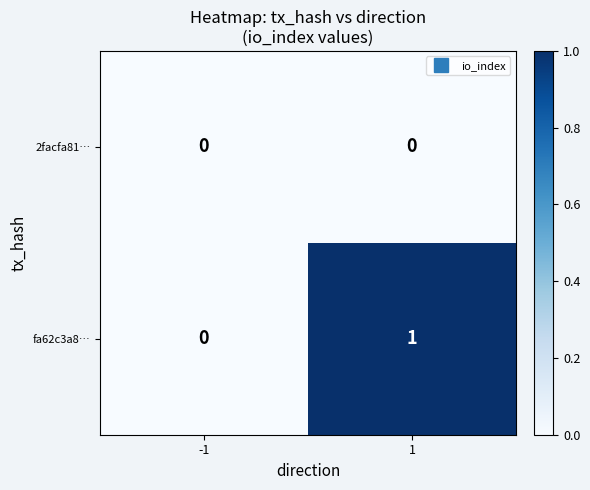

At which category does the chart reach its peak across all series?

1